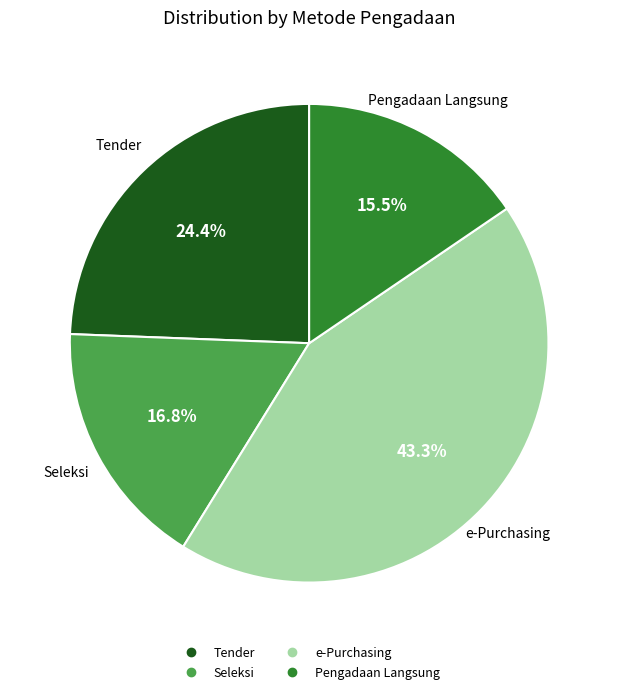

Is there any slice that represents more than half of the pie?

No